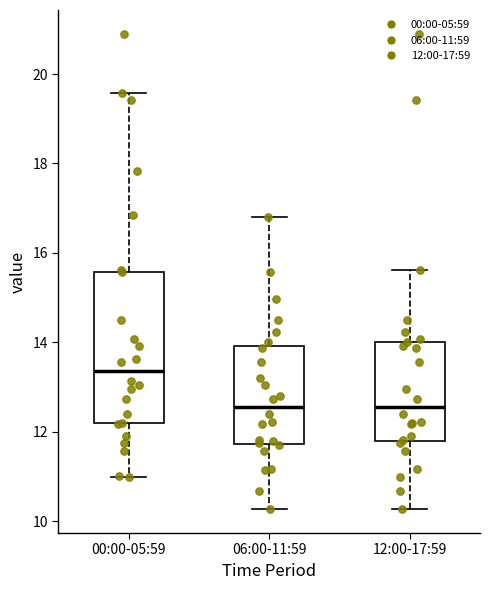

Reading left to right, read every box against the y-axis: the position of its median line, the range the box covers, and the ends of its whiskers. The values are not printed on the chart, so give them approximately, as read against the axis.

00:00-05:59: median 13.4, box 12.2 to 15.6, whiskers 11.0 to 19.6
06:00-11:59: median 12.6, box 11.8 to 14.0, whiskers 10.2 to 16.8
12:00-17:59: median 12.6, box 11.8 to 14.0, whiskers 10.2 to 15.6